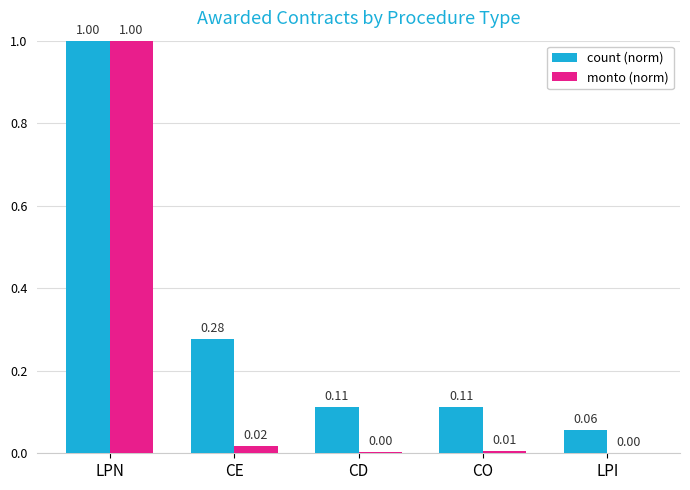

At which category is the sum across all series the highest?

LPN